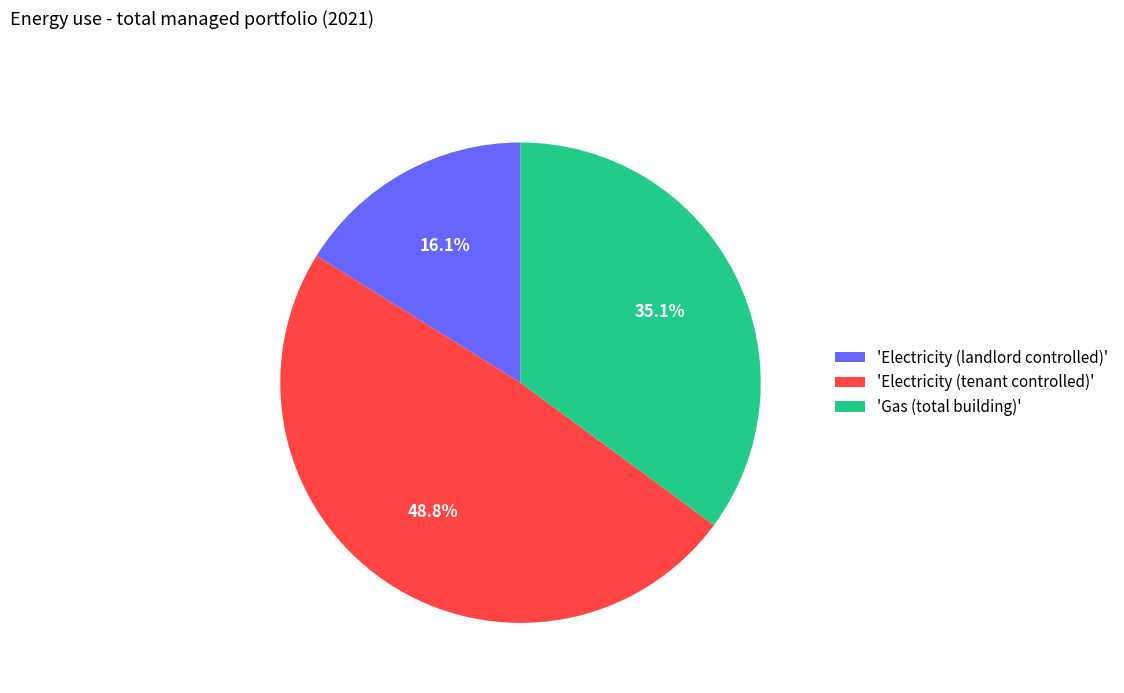

Which has a higher value, 'Electricity (tenant controlled)' or 'Gas (total building)'?

'Electricity (tenant controlled)'